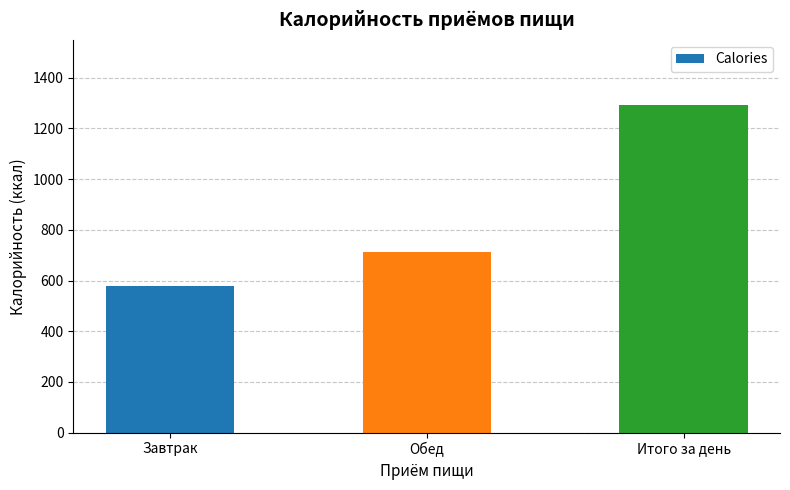

Which has a higher value, Обед or Завтрак?

Обед